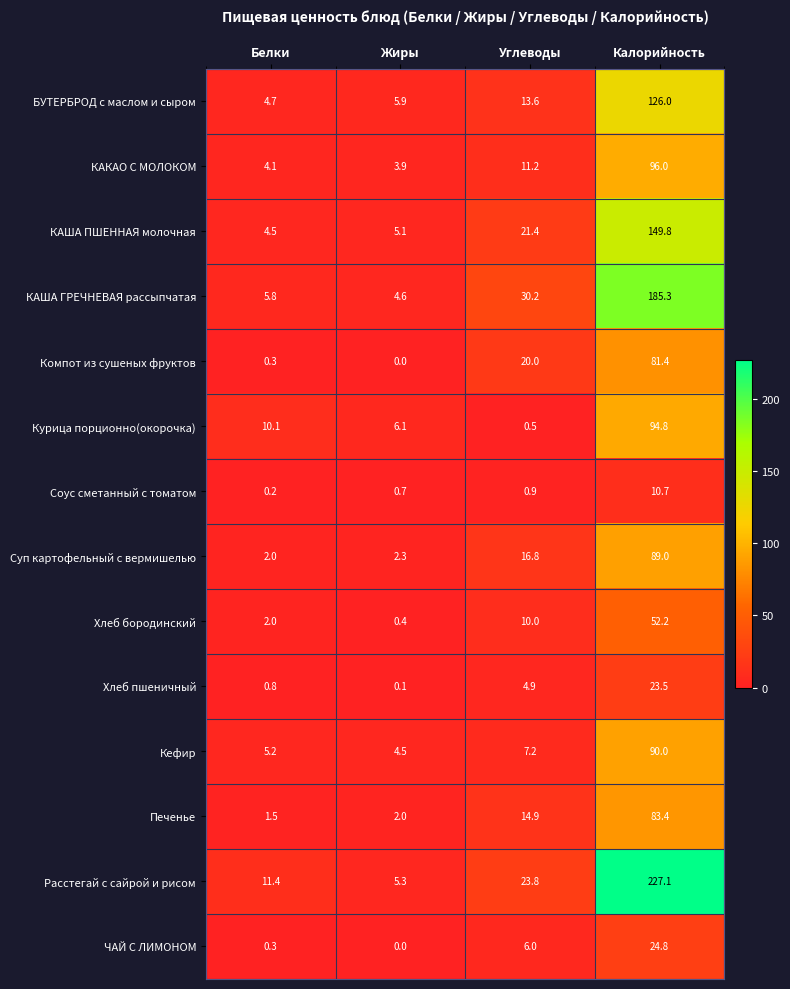

At how many categories does at least one series exceed 175?

1